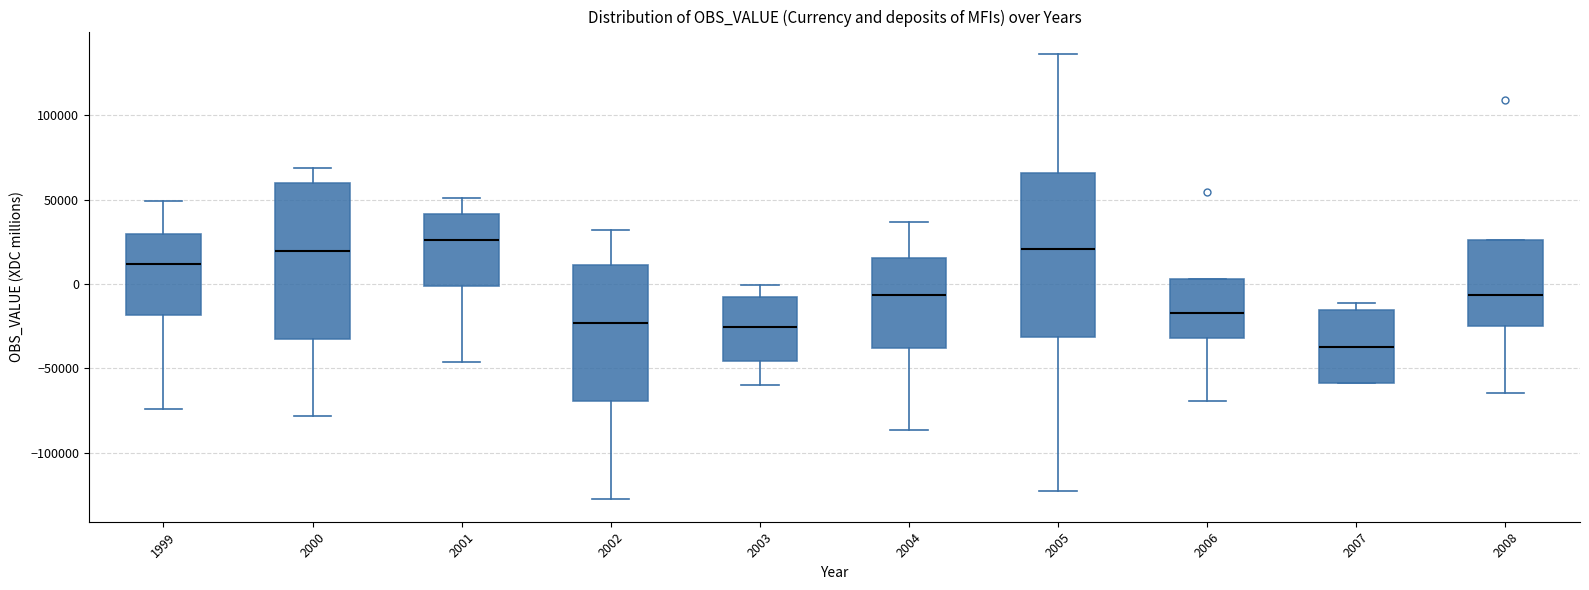

Where is the lower edge of the box at x = 2001 on the y-axis? The values are not printed on the chart, so give them approximately, as read against the axis.

0